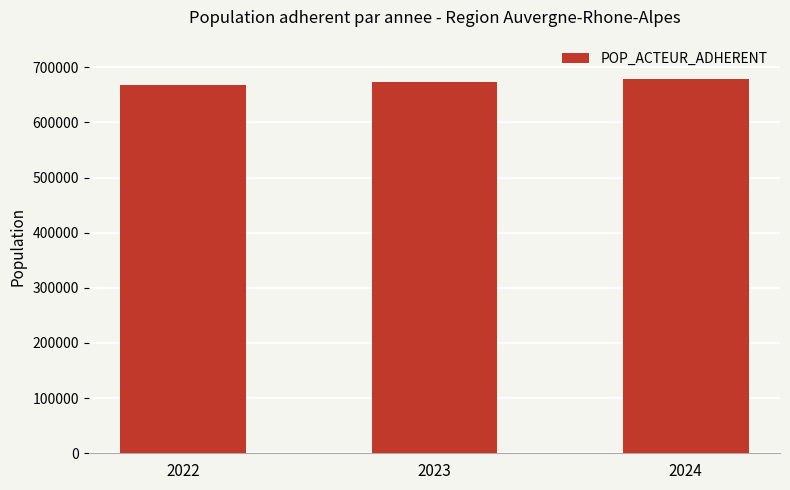

What is the sum of the values at 2024 and 2023?

1353584